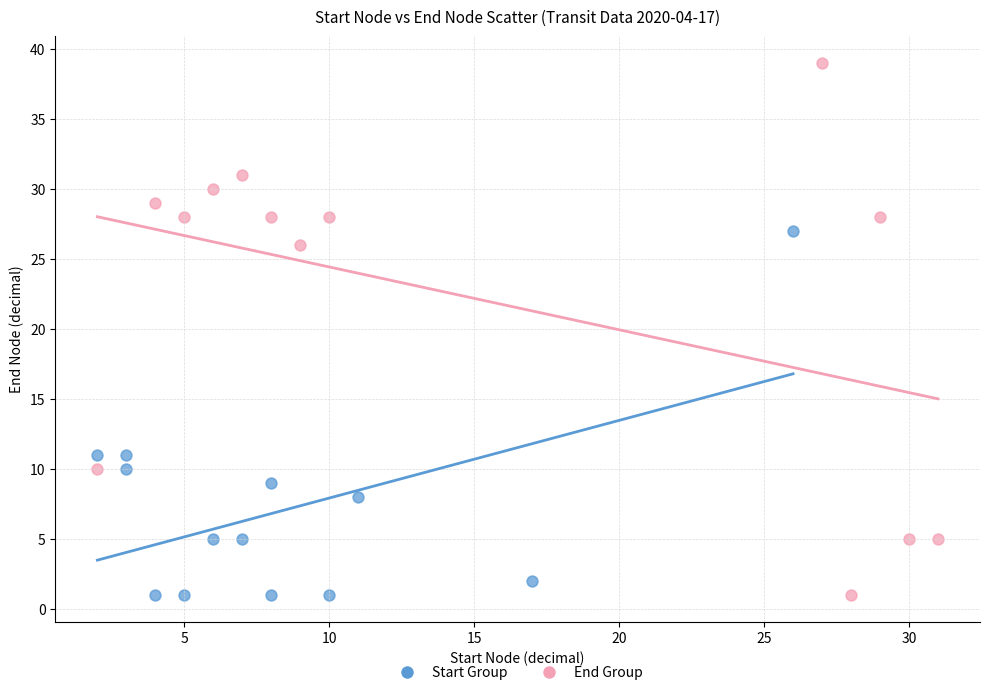

What are all the series names shown in the legend?

Start Group, End Group